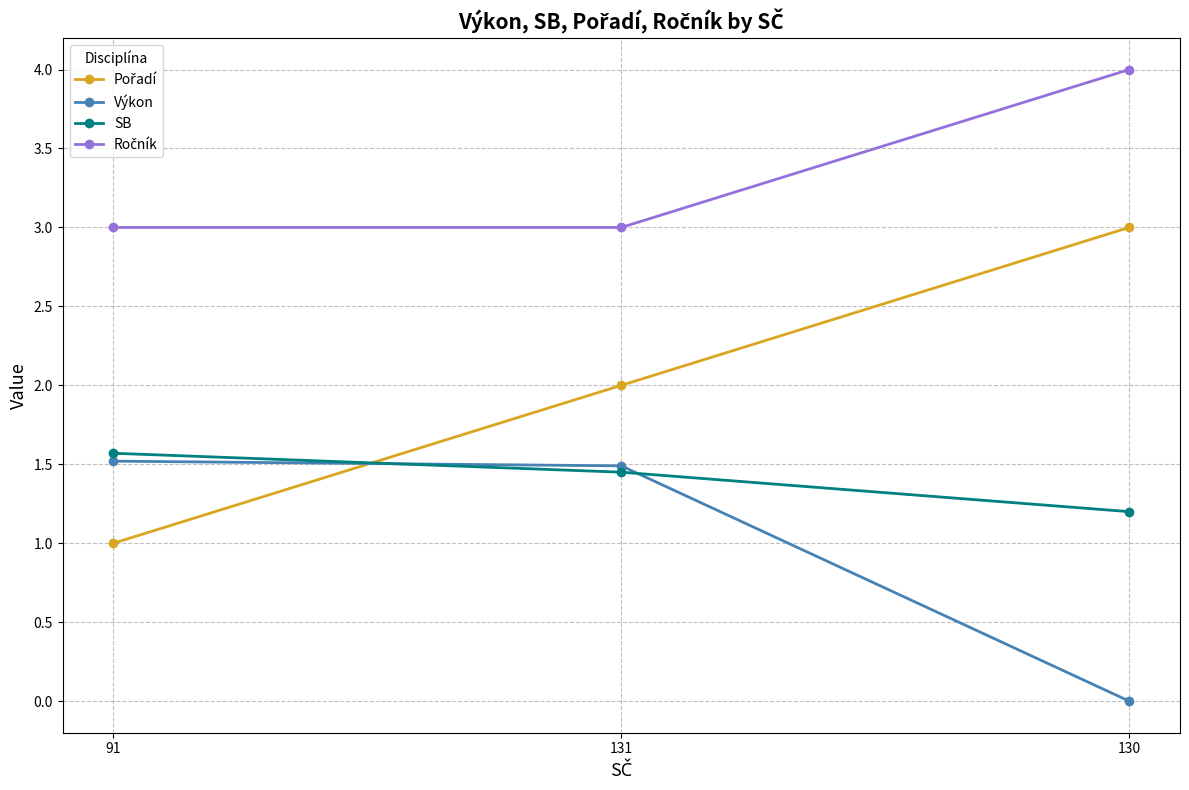

What is the difference between the highest and lowest values at 91?

2.0